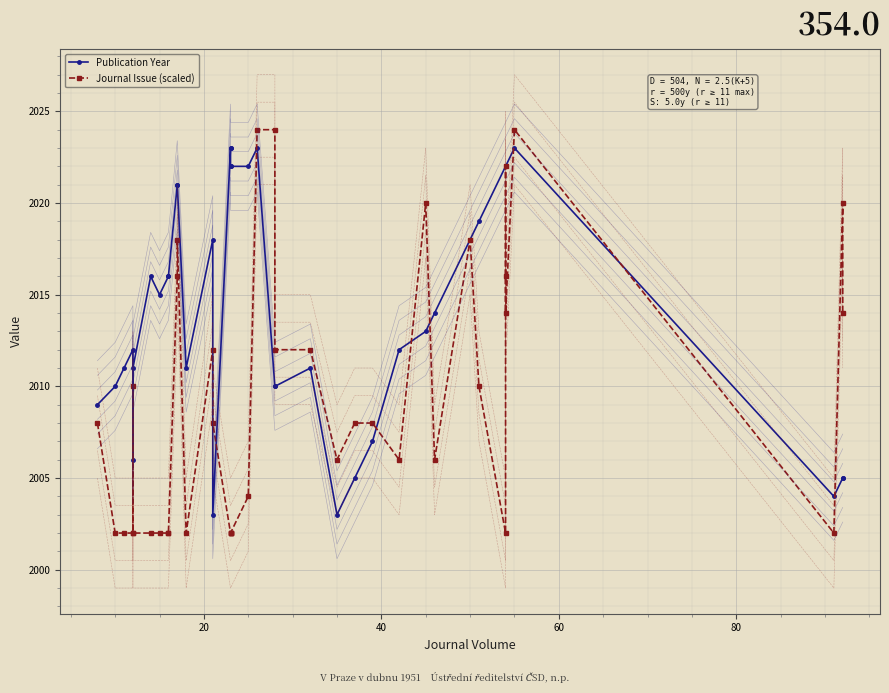

Which series has the widest spread of values?

Journal Issue (scaled)